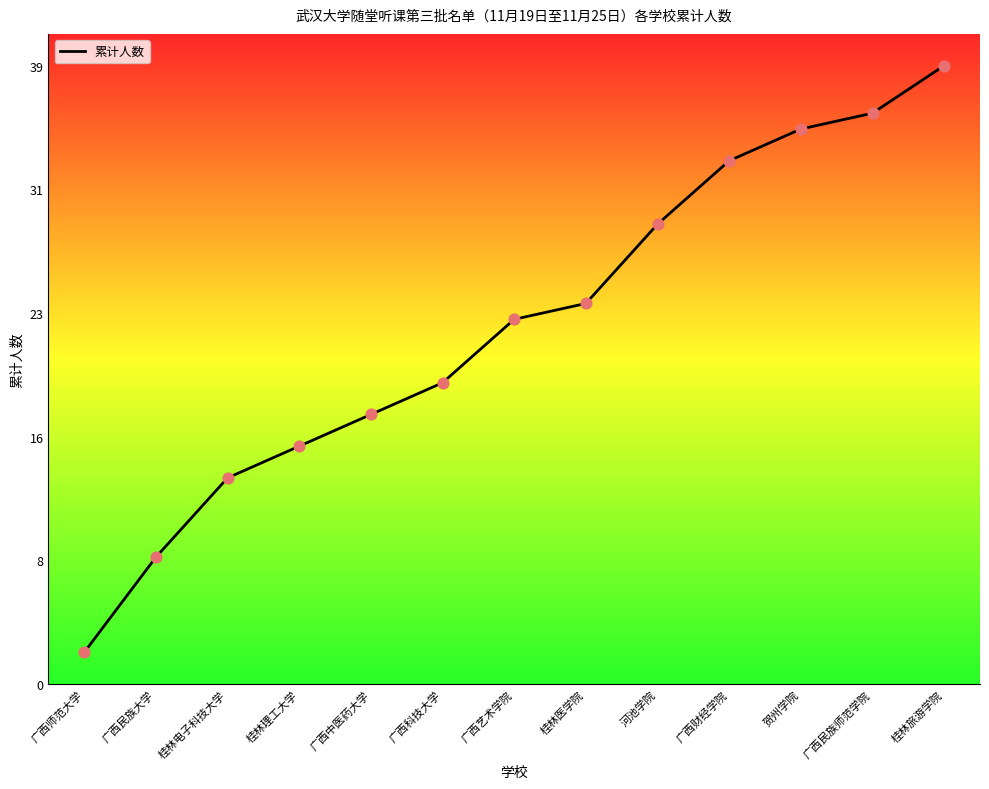

Which has a higher value, 广西艺术学院 or 桂林旅游学院?

桂林旅游学院